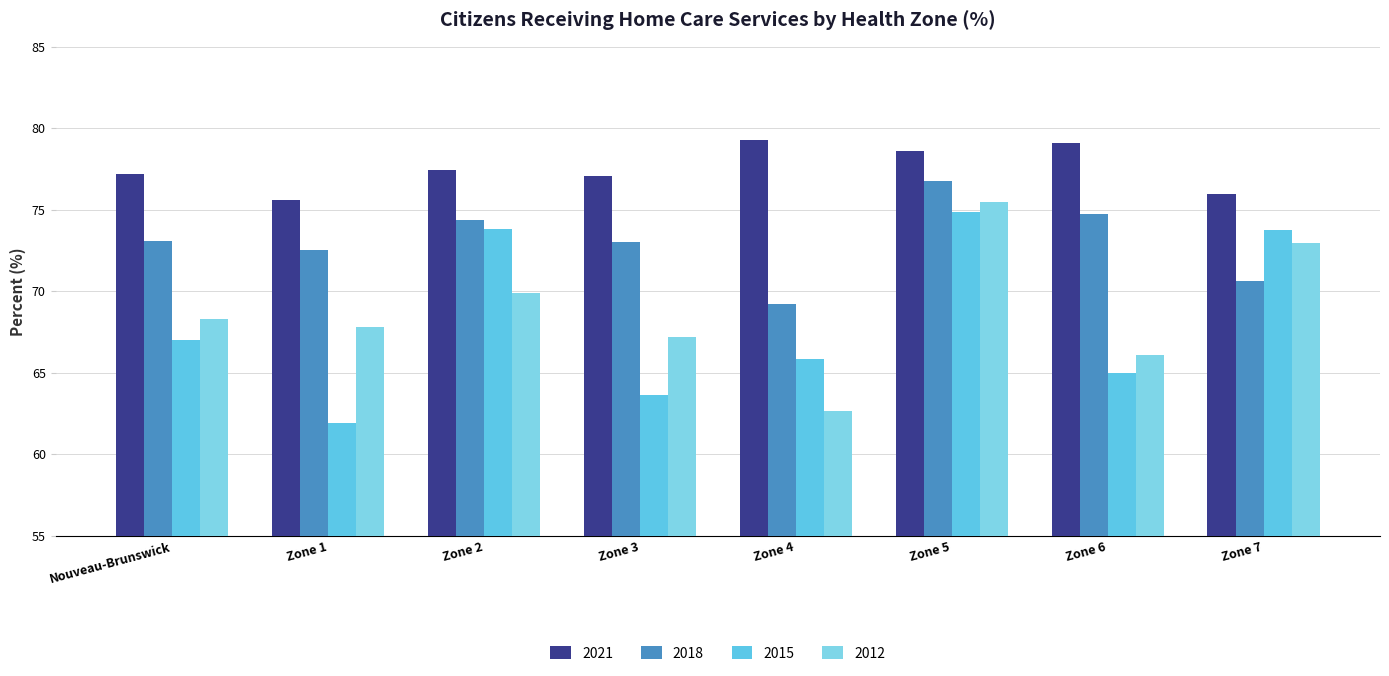

What is the value of the 2018 bar at the 7th from the left?

74.7